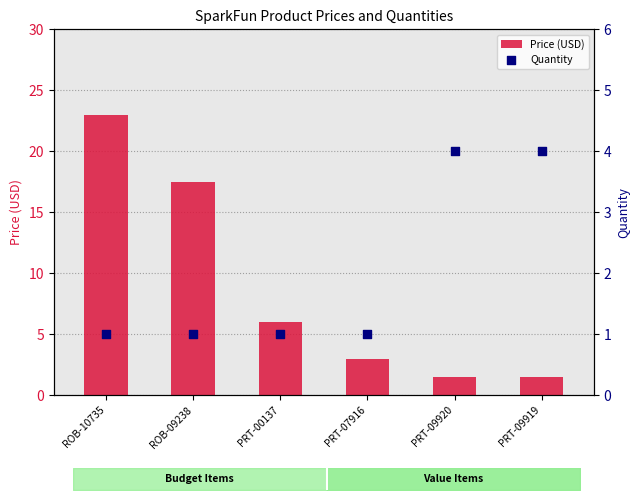

What is the total value across all series at PRT-09920?

5.5